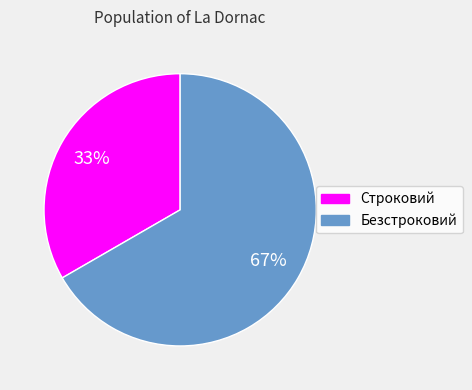

What is the largest slice in the pie chart?

Безстроковий